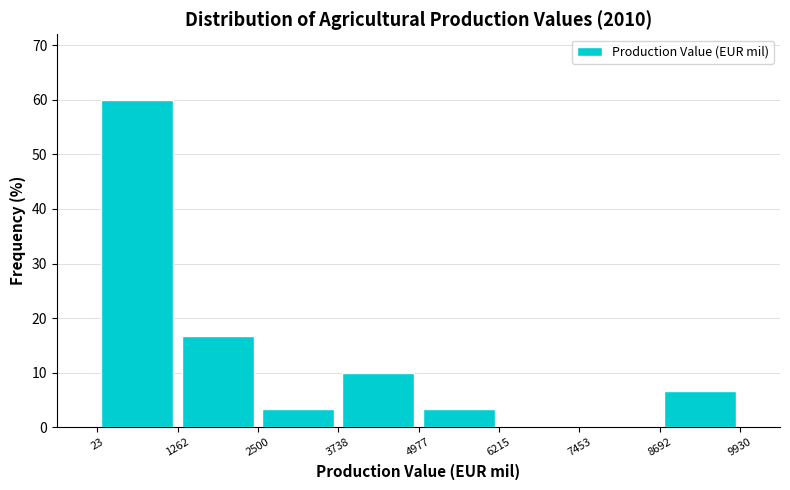

Reading left to right, list every bar in this chart as the range it spans on the x-axis followed by its height. The values are not printed on the chart, so give them approximately, as read against the axis.

23 to 1262: 60
1262 to 2500: 17
2500 to 3738: 3
3738 to 4977: 10
4977 to 6215: 3
6215 to 7453: 0
7453 to 8692: 0
8692 to 9930: 7